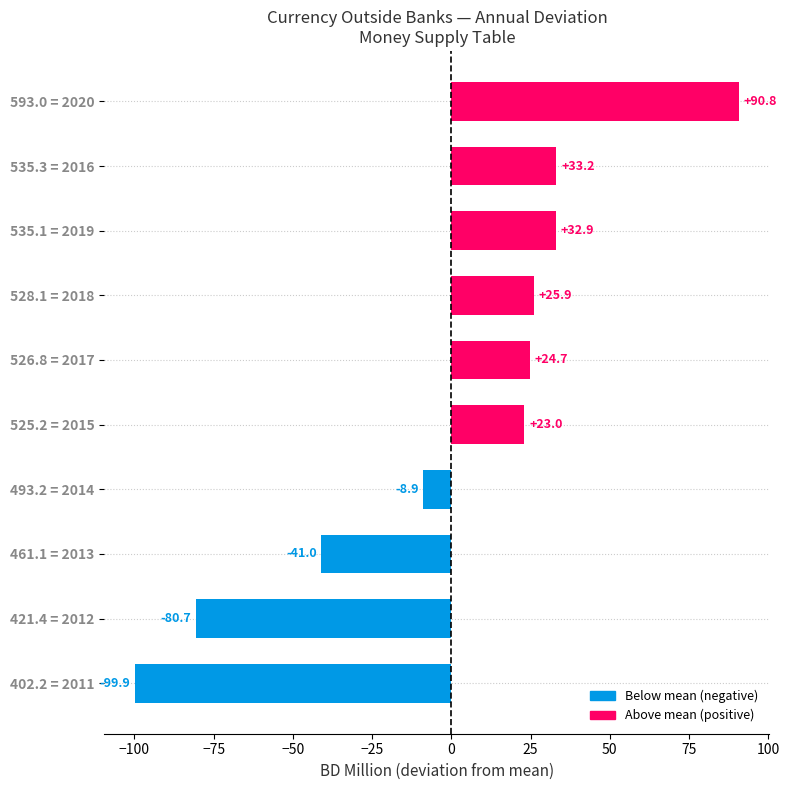

True or false: the data shows 90.8 at 593.0 = 2020.

True